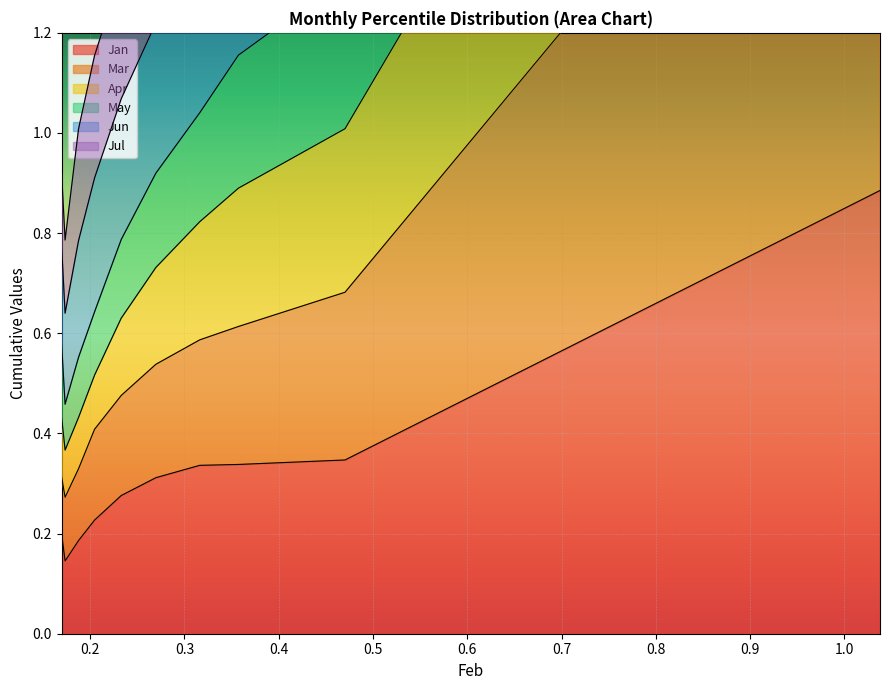

List the series in order of their overall mean, highest first.

Jun, Apr, May, Jul, Mar, Jan